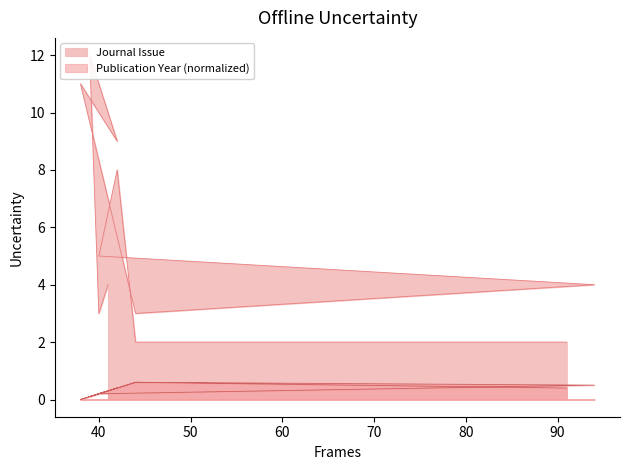

Rank the categories by Publication Year value from highest to lowest.

44, 44, 94, 42, 42, 91, 41, 40, 40, 39, 38